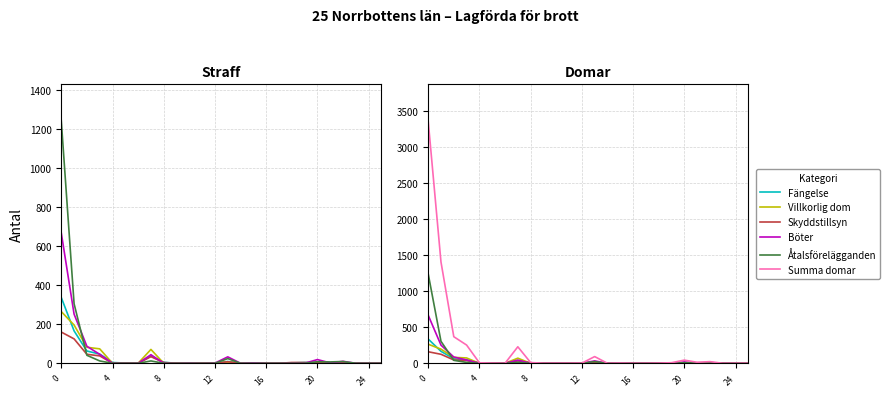

At how many categories does at least one series exceed 1520?

1